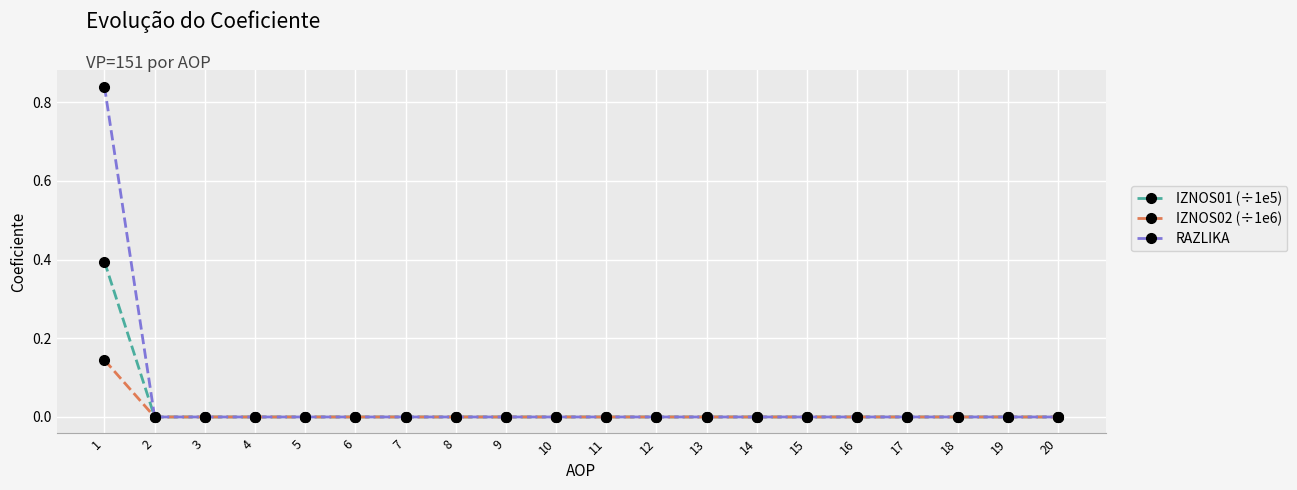

The RAZLIKA series shows 0.0 at 10. True or false?

True